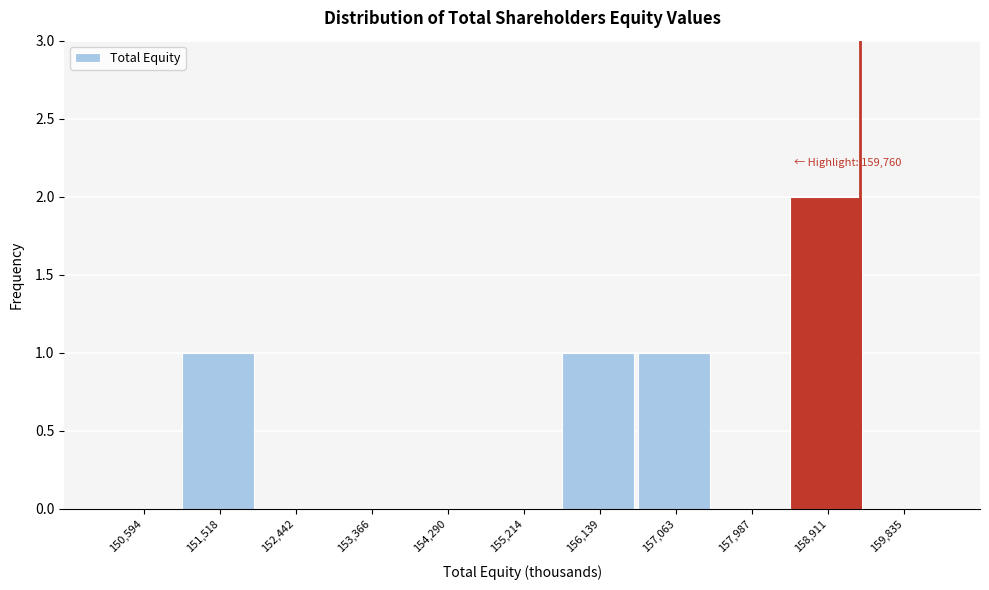

Reading left to right, what are all the values shown in this chart?

150,594=0	151,518=1	152,442=0	153,366=0	154,290=0	155,214=0	156,139=1	157,063=1	157,987=0	158,911=2	159,835=0